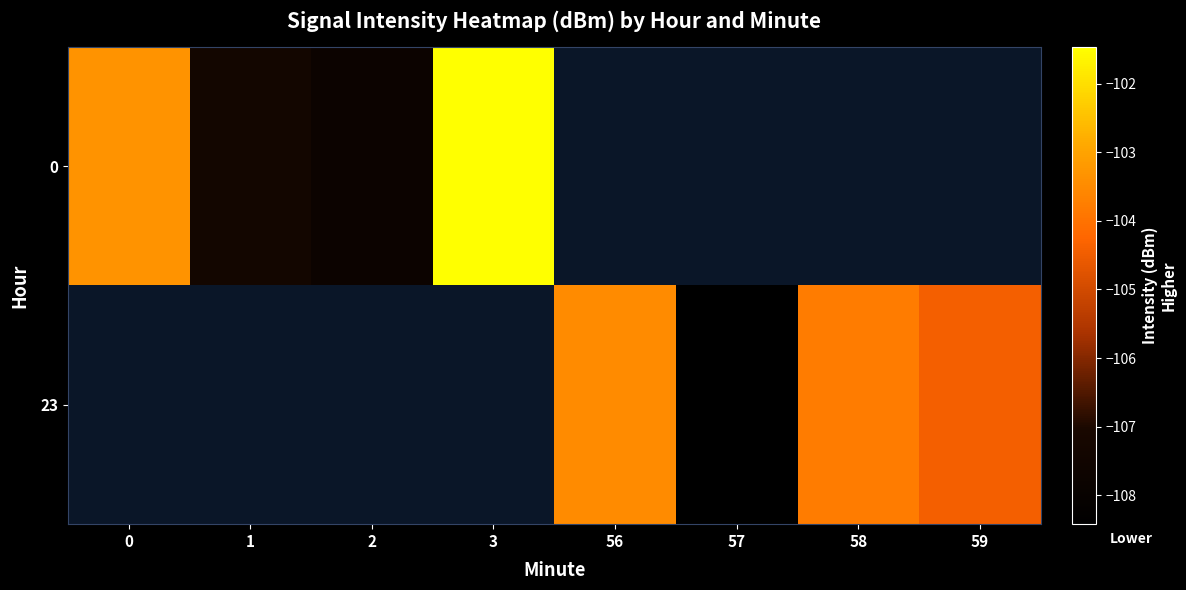

Which has a higher value, 1 or 3?

3